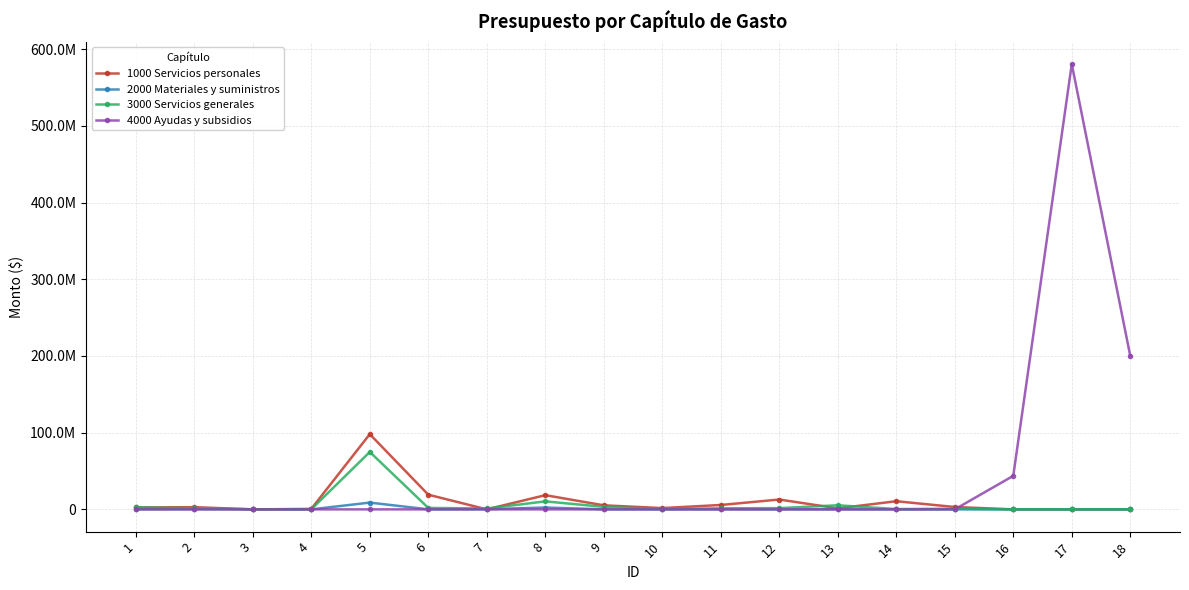

What are all the series names shown in the legend?

1000 Servicios personales, 2000 Materiales y suministros, 3000 Servicios generales, 4000 Ayudas y subsidios